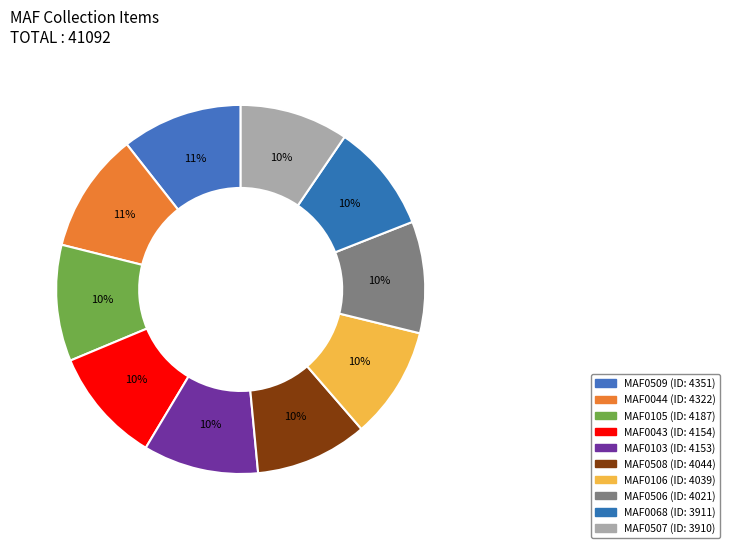

True or false: MAF0068 accounts for 10% of the total.

True